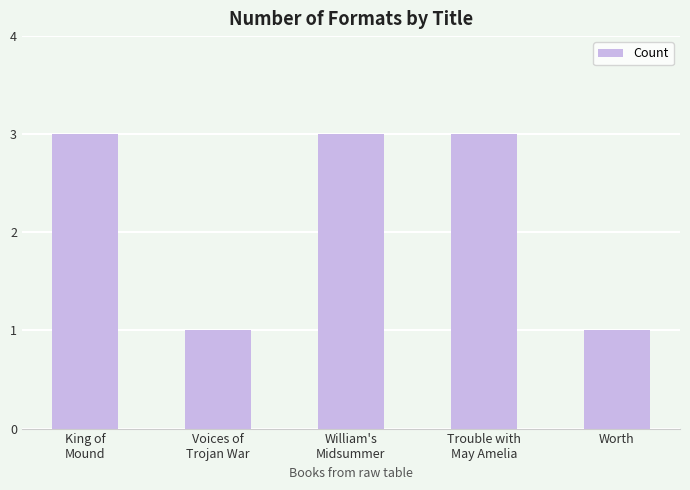

Are the bars grouped side by side (vs. stacked)?

No